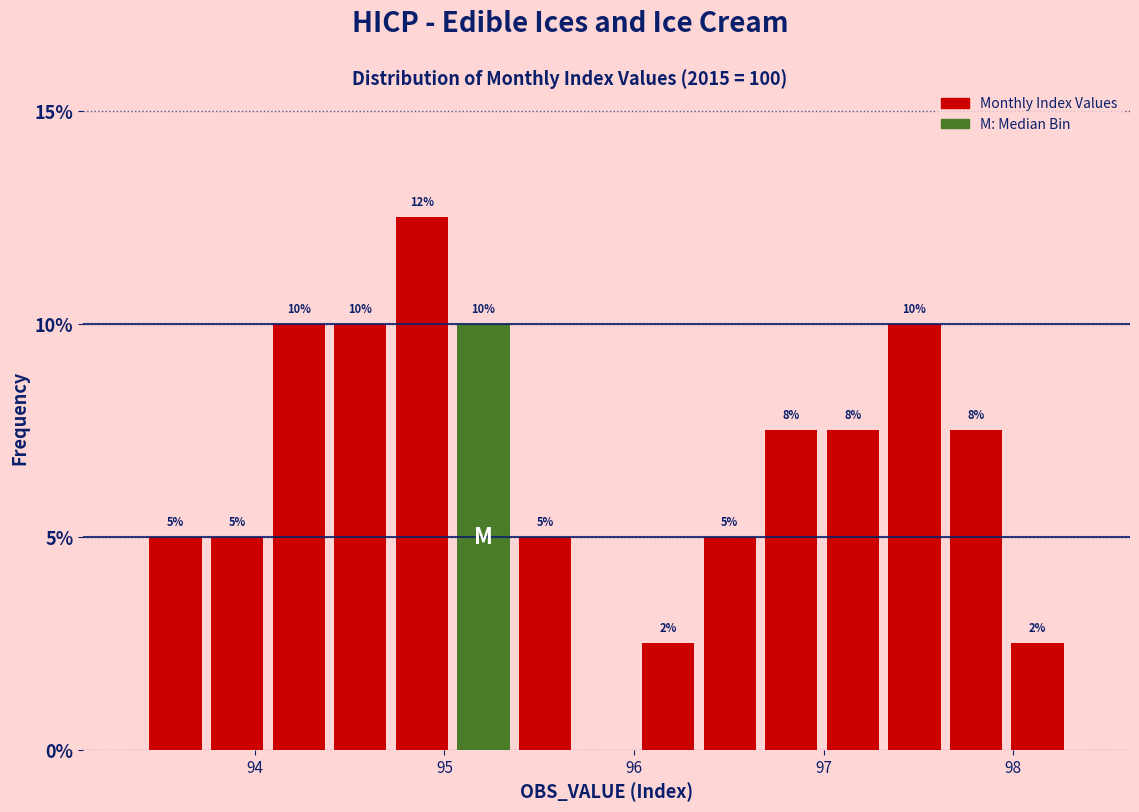

Around what value on the x-axis is the tallest bar? Give the approximate position of its centre, as read against the axis.

94.9